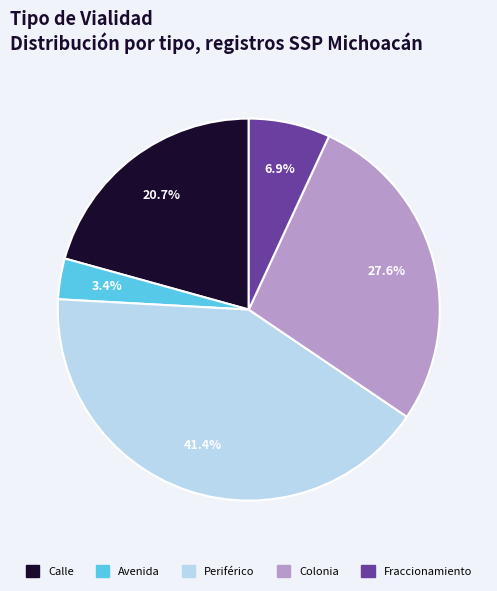

What is the ratio of the value at Fraccionamiento to the value at Calle?

0.3